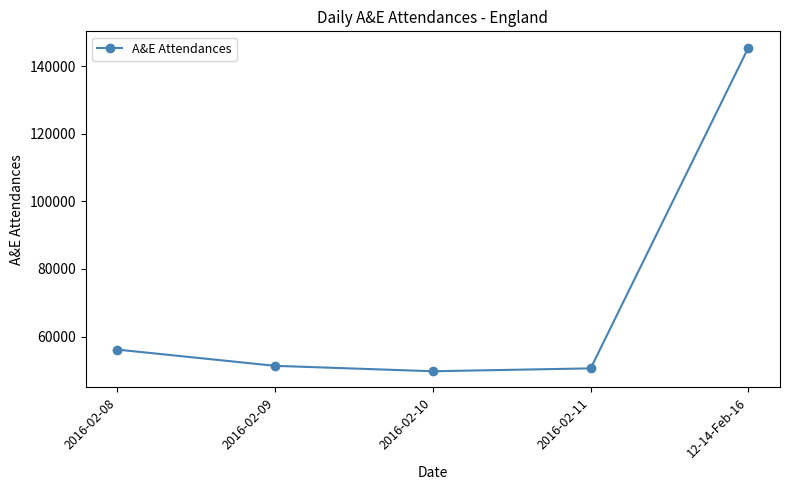

How many values are below 51319?

2